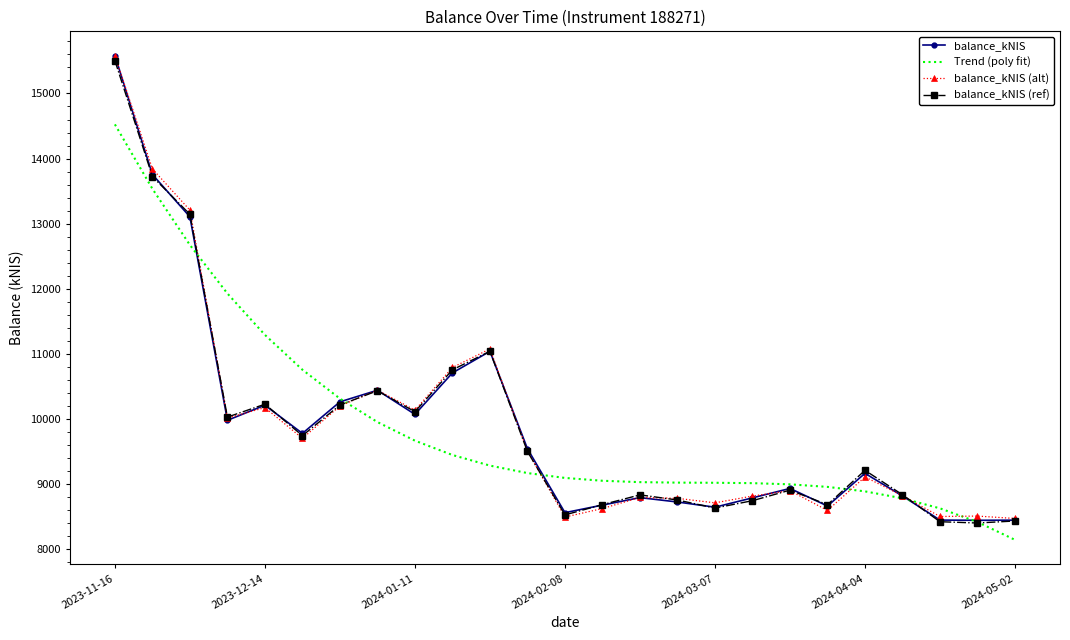

What are all the series names shown in the legend?

balance_kNIS, Trend (poly fit), balance_kNIS (alt), balance_kNIS (ref)